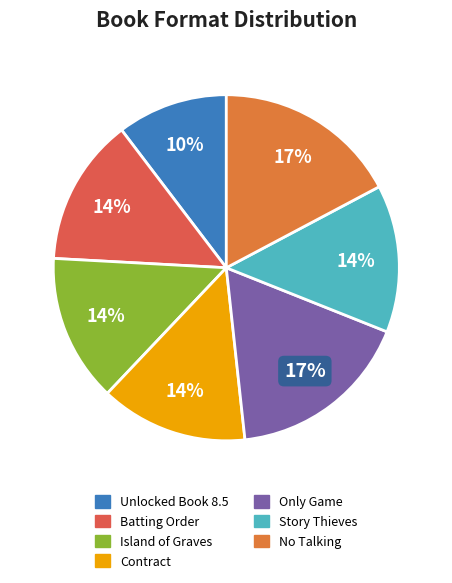

Count the number of slices in the pie.

7